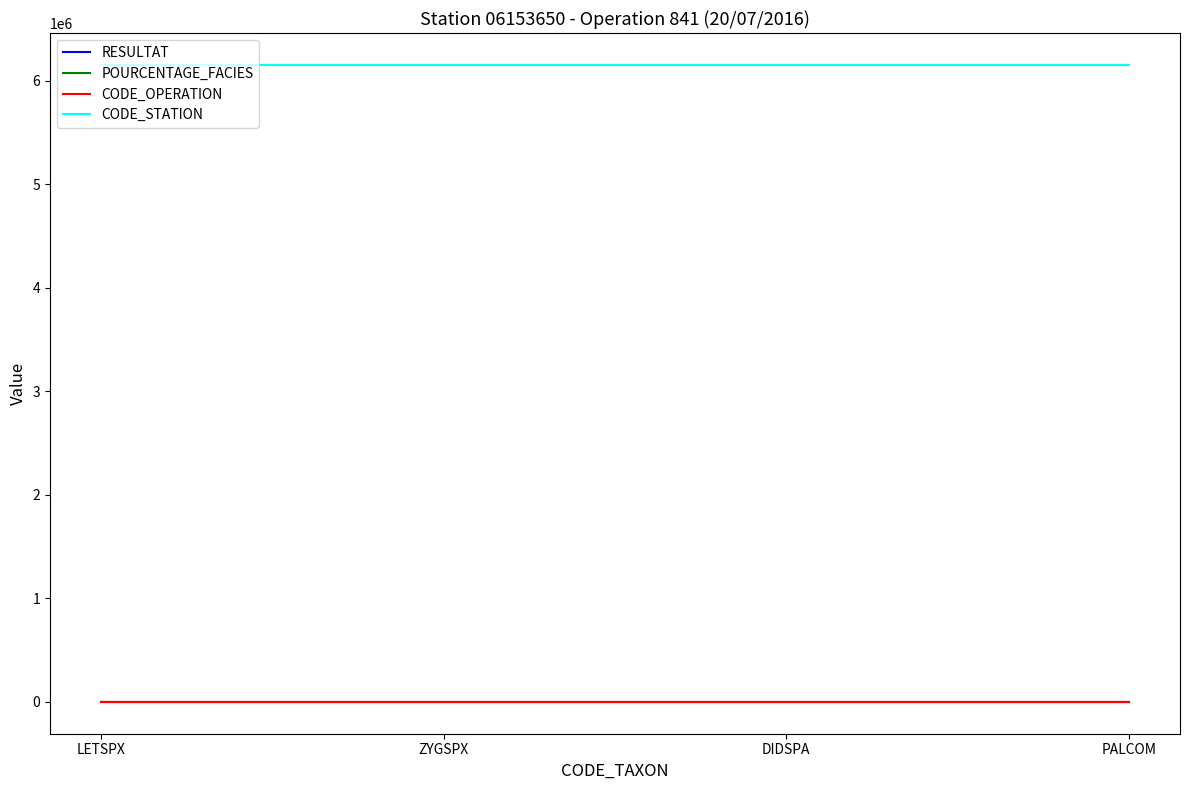

Is it true that CODE_STATION equals 9345920.0 at PALCOM?

False